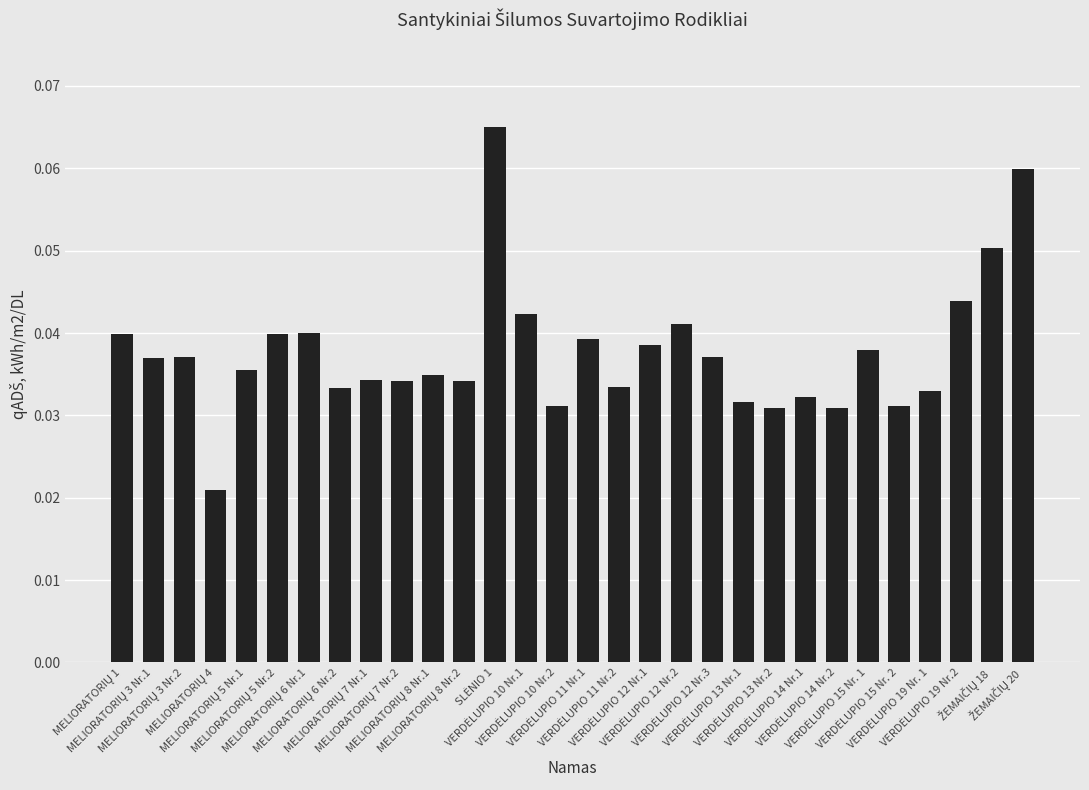

What is the sum of all values?

1.1